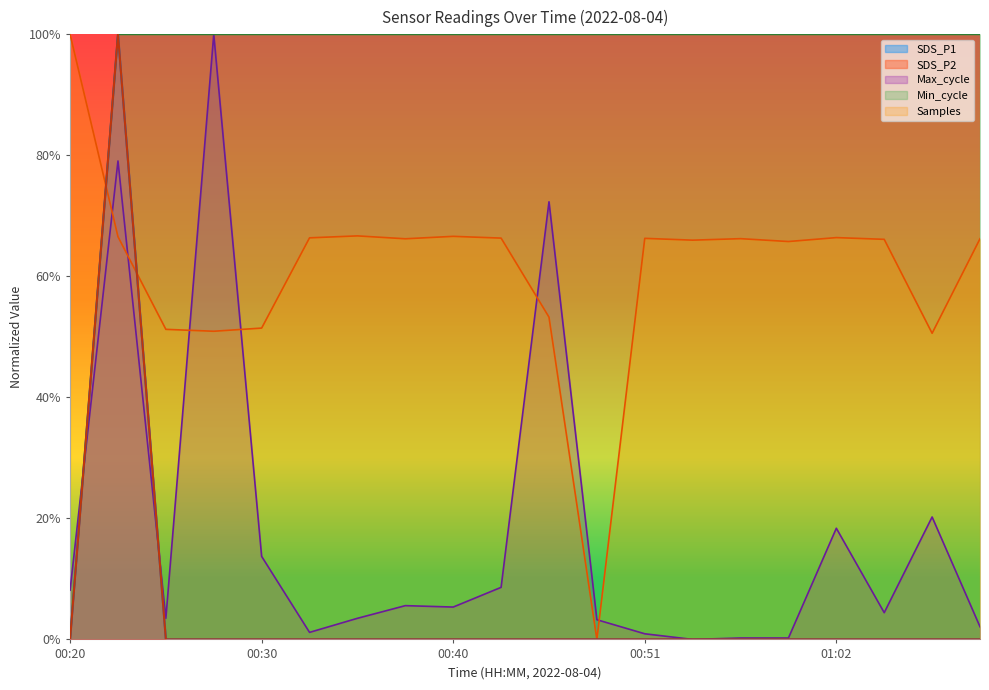

What are all the series names shown in the legend?

SDS_P1, SDS_P2, Max_cycle, Min_cycle, Samples